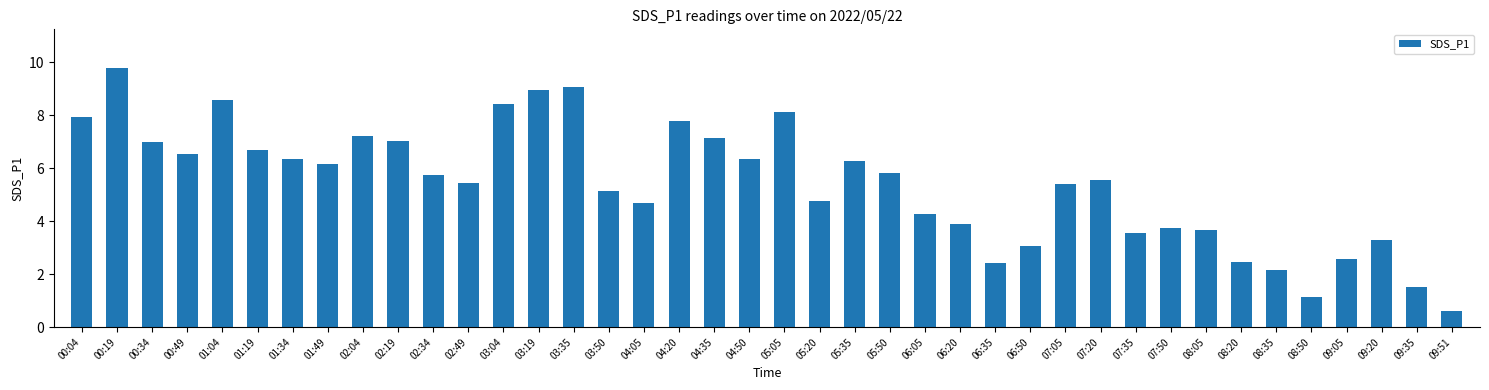

At which category does the chart reach its peak across all series?

00:19